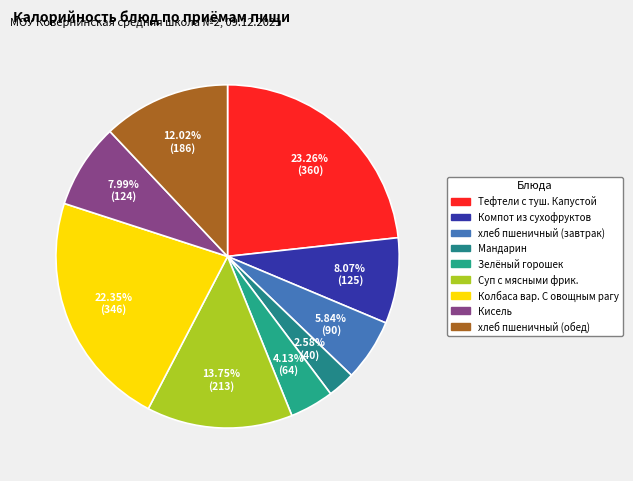

Is Колбаса вар. С овощным рагу the majority of the pie?

No